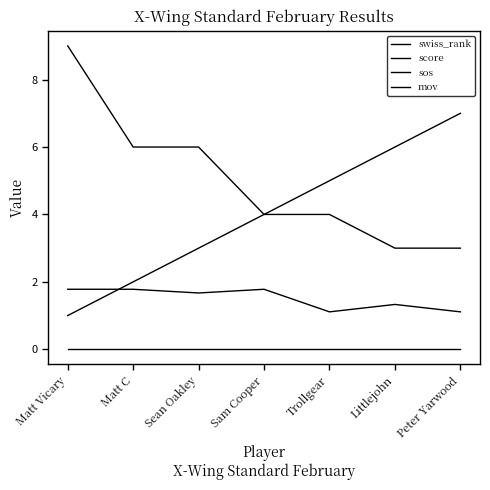

How many lines are shown in the chart?

4